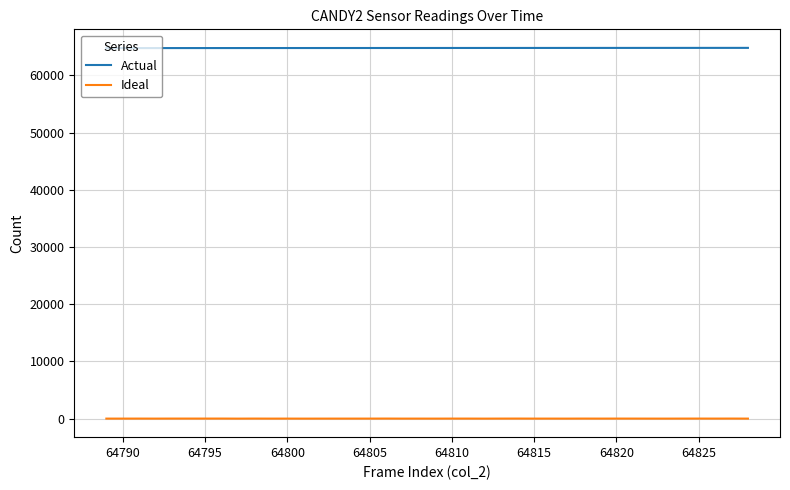

Which series has the largest total across all categories?

Actual